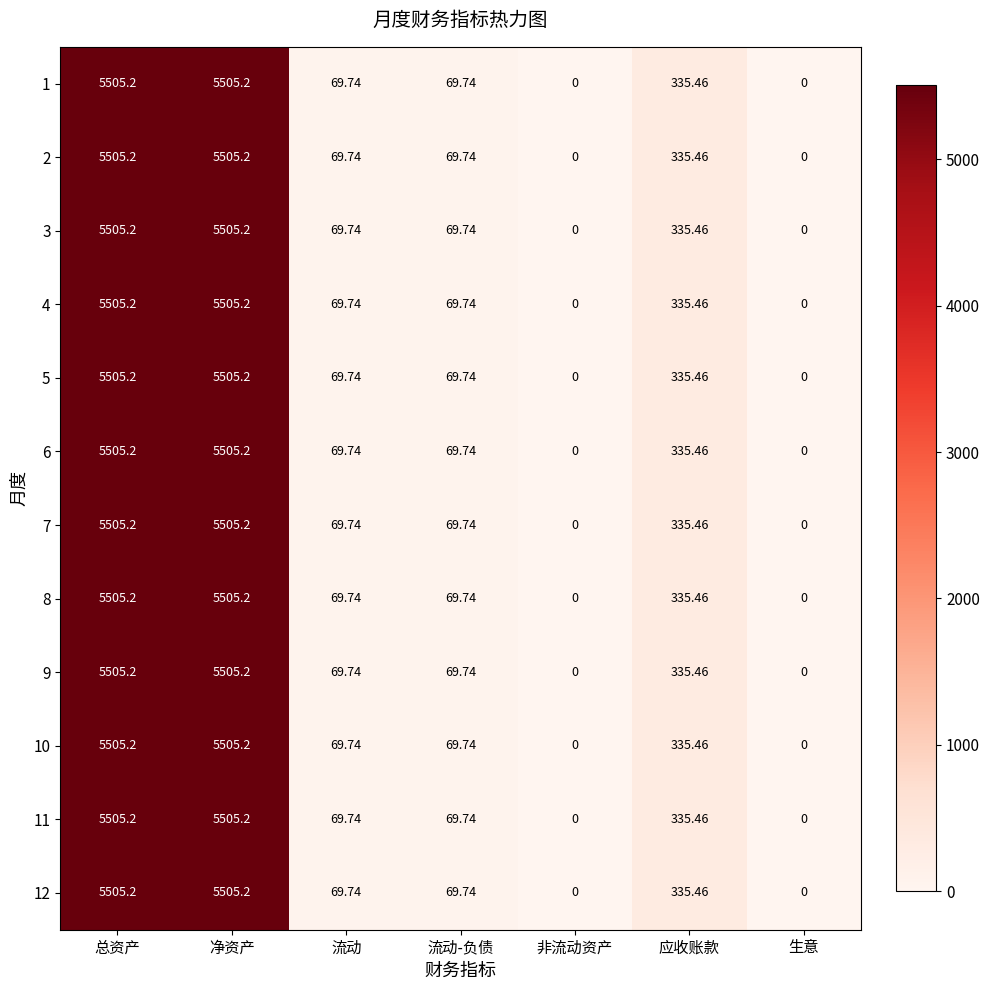

At which label is 11 closest to 2752?

应收账款